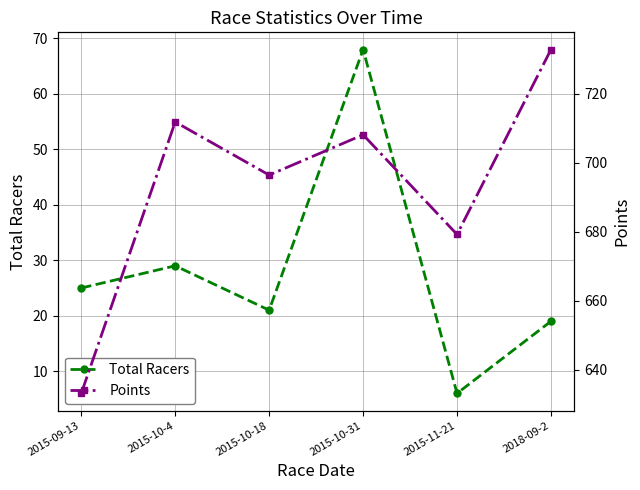

The Total Racers series shows 2.9 at 2015-11-21. True or false?

False